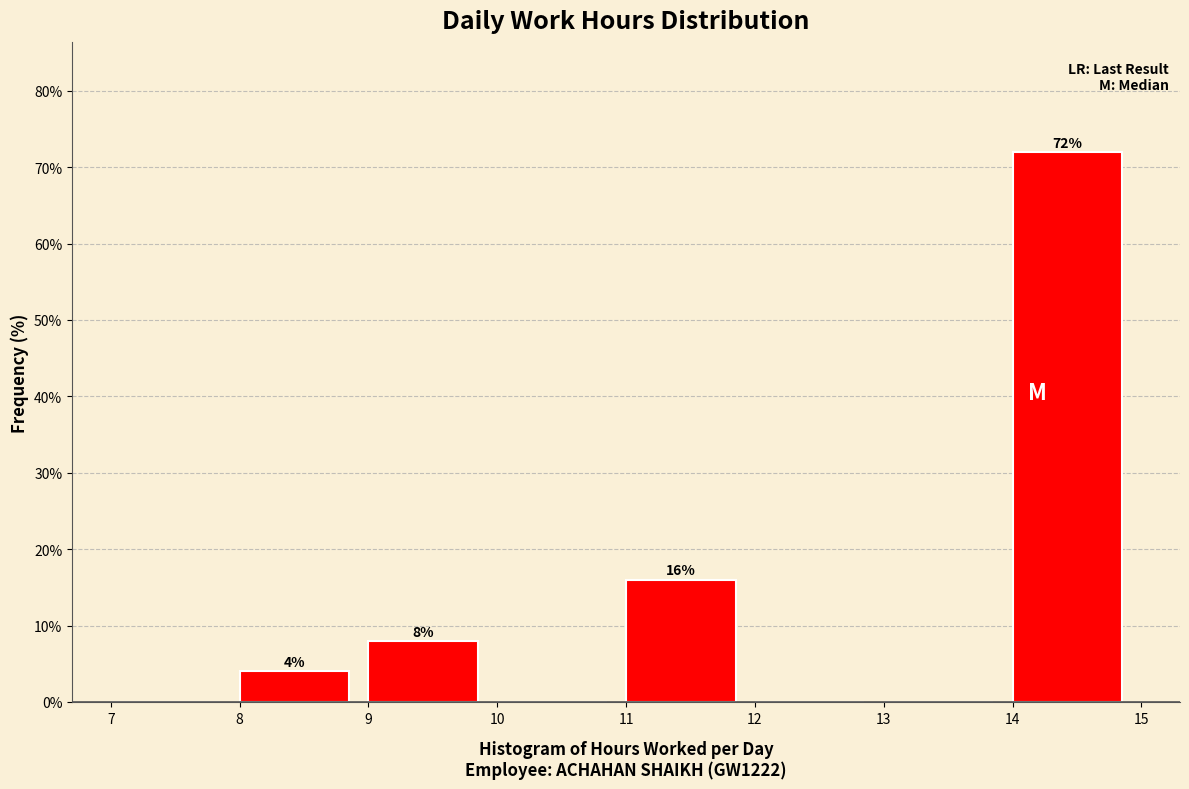

Over which range of the x-axis is the bar tallest?

14 to 15